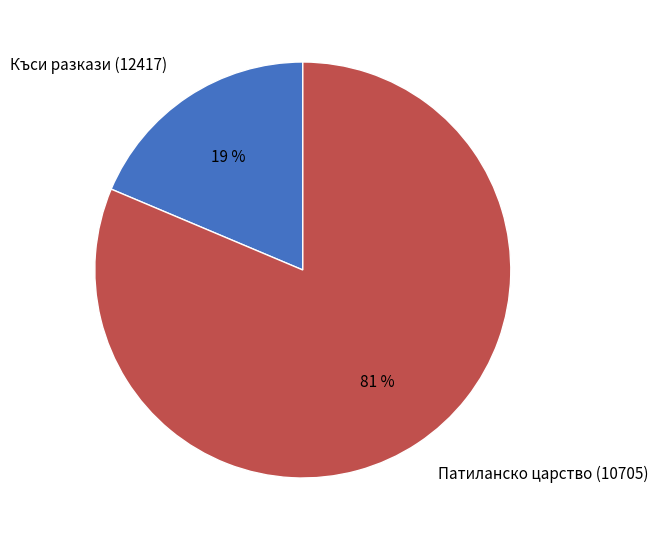

How many slices are in this pie chart?

2